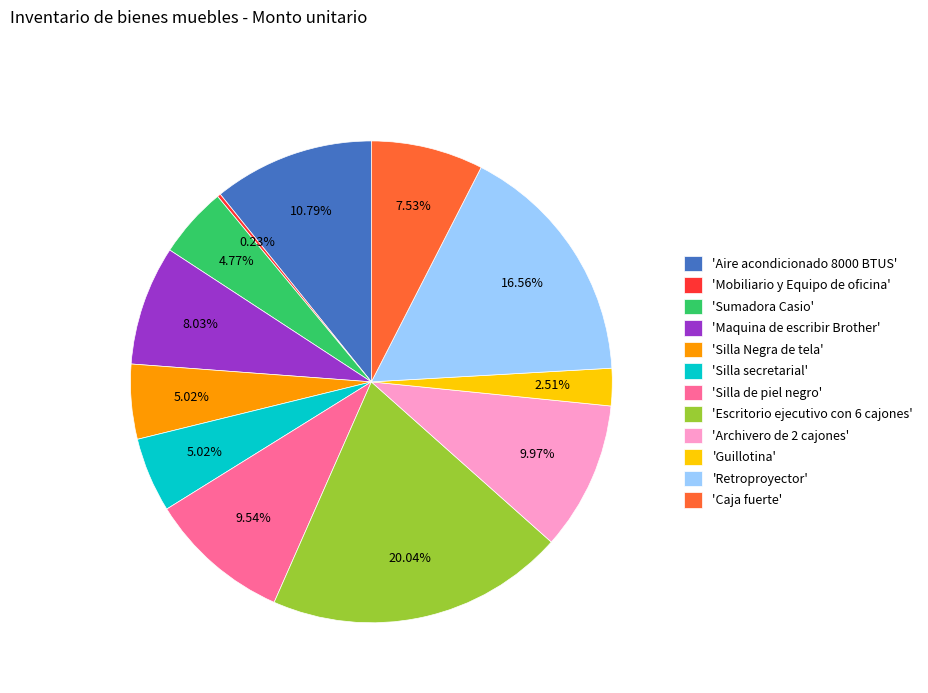

Combined, do 'Escritorio ejecutivo con 6 cajones' and 'Retroproyector' account for over 50%?

No